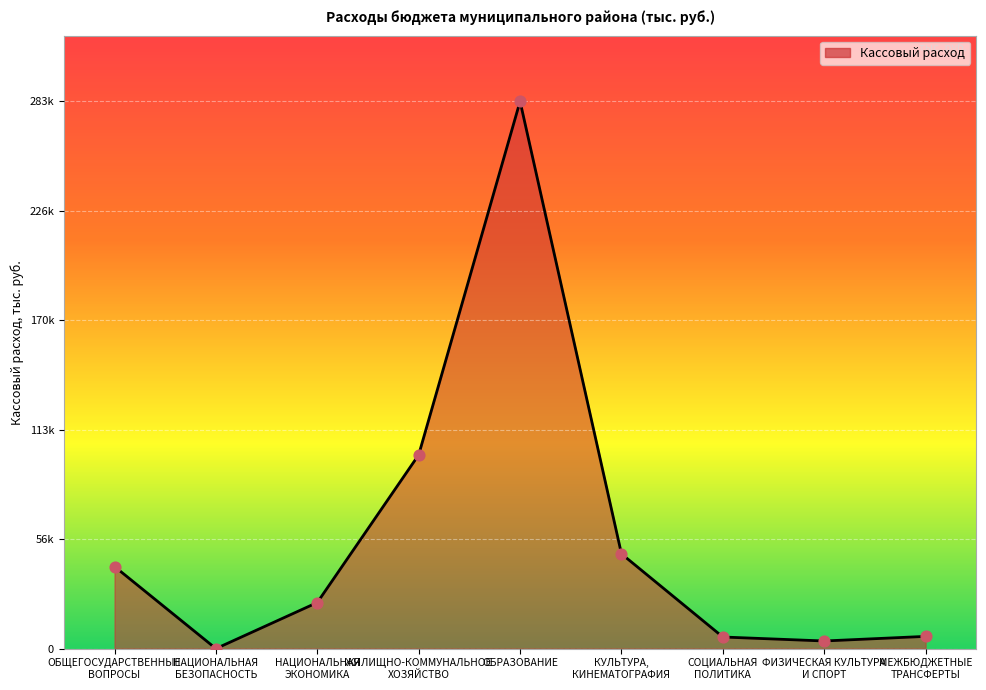

Which has a higher value, КУЛЬТУРА,
КИНЕМАТОГРАФИЯ or СОЦИАЛЬНАЯ
ПОЛИТИКА?

КУЛЬТУРА,
КИНЕМАТОГРАФИЯ